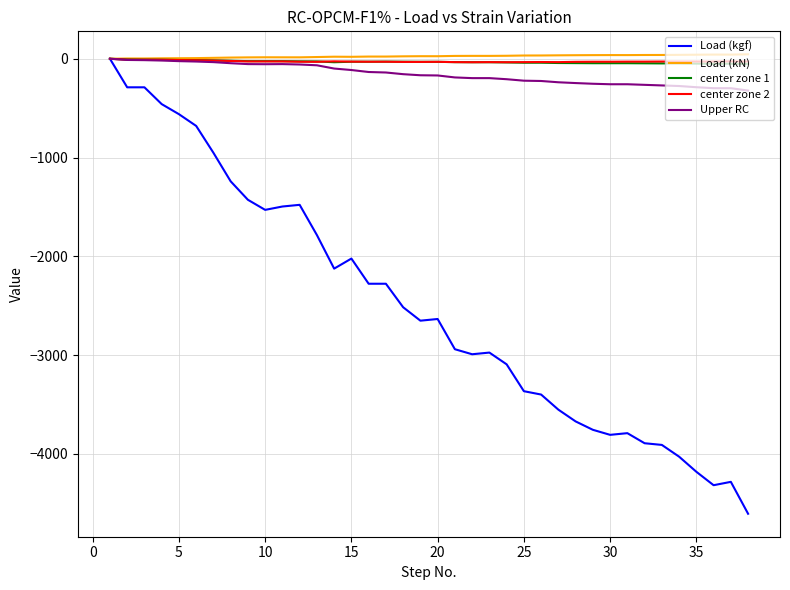

How many values in the Load (kgf) series are below -2635?

19